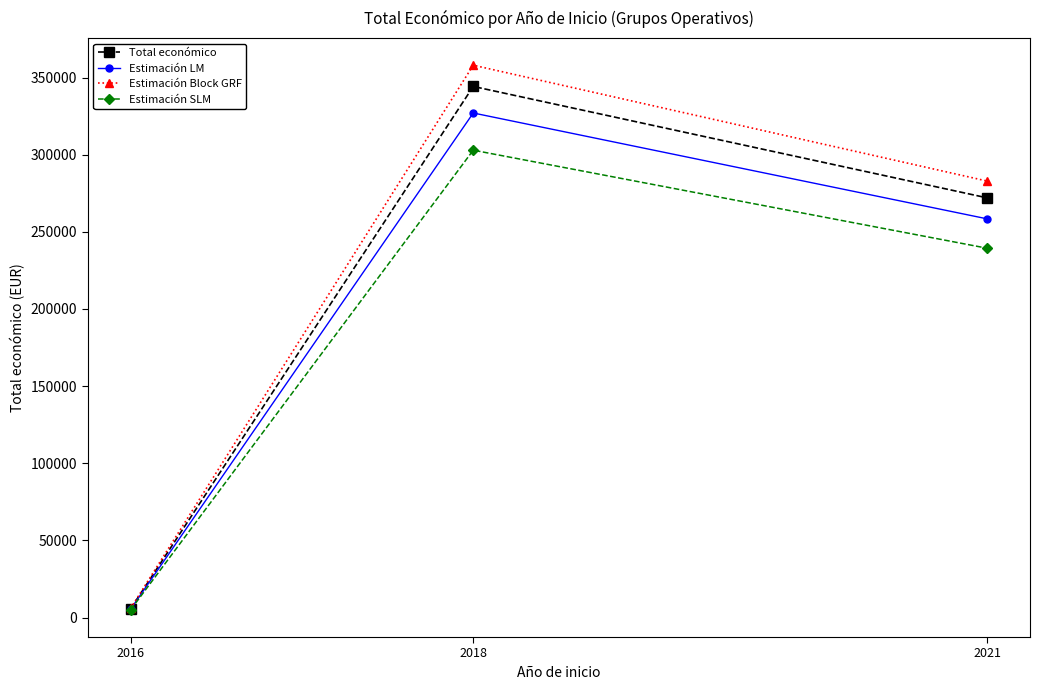

What is the value of the Estimación Block GRF point at the 2nd from the left?

358012.7